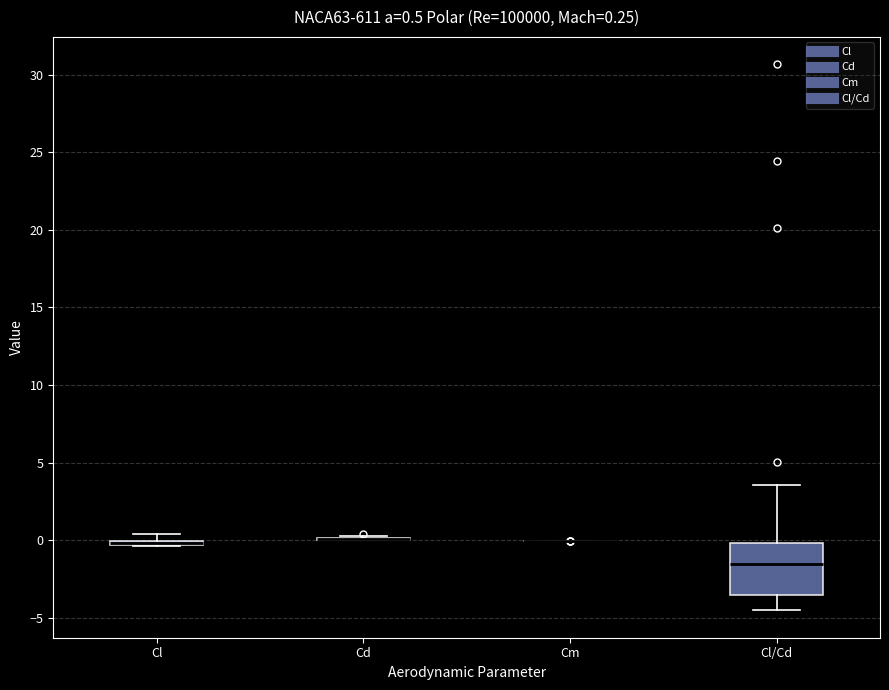

Which box is the tallest, from its lower edge to its upper edge?

Cl/Cd